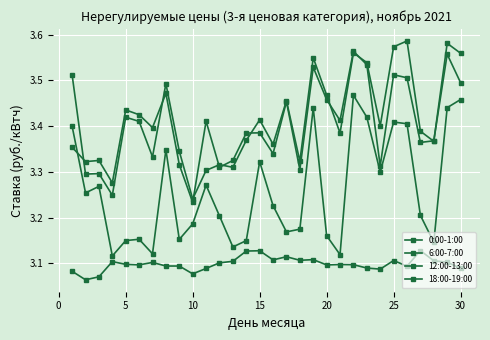

How many series are shown in this chart?

4